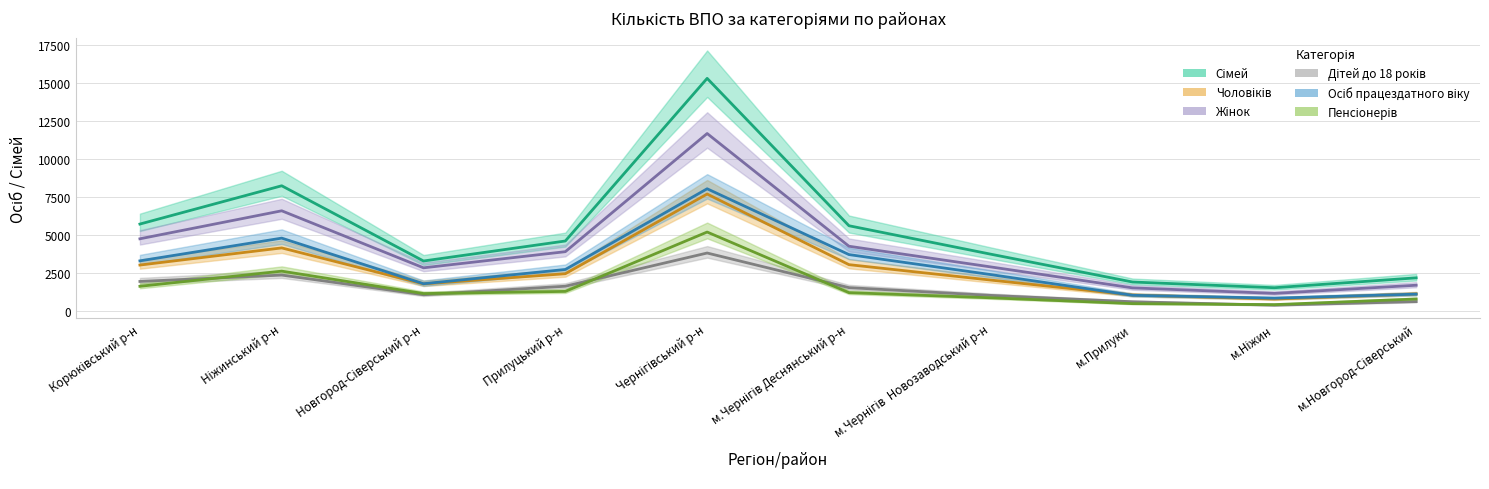

What is the maximum value for Сімей?

15302